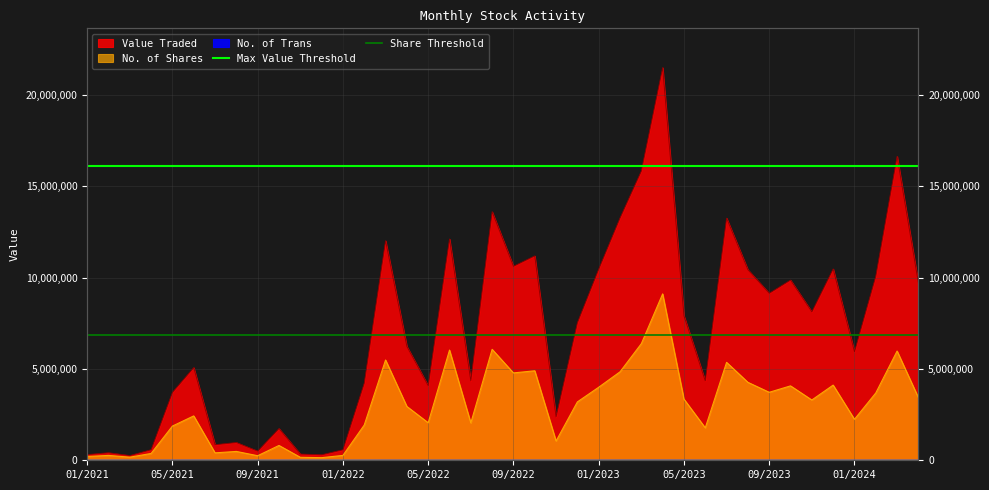

List the labels in order of Share Threshold value, largest first.

01/2021, 05/2021